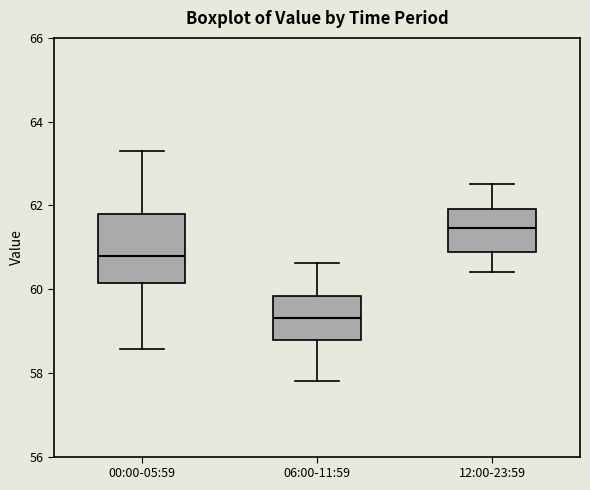

Where is the lower edge of the box for 00:00-05:59 on the y-axis? The values are not printed on the chart, so give them approximately, as read against the axis.

60.2